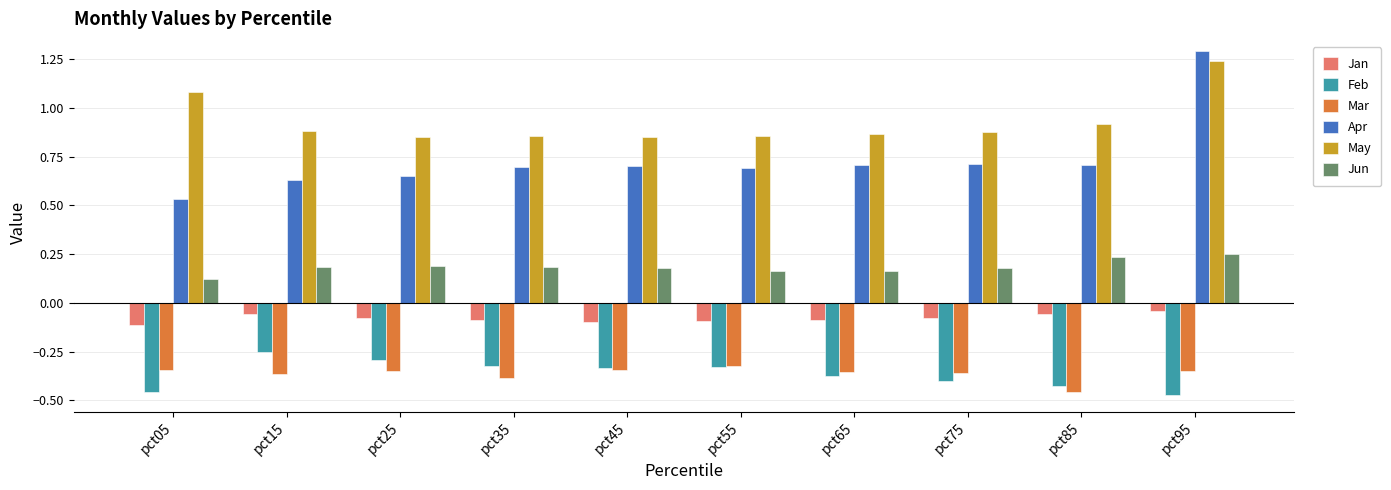

What is the highest value of the Apr series?

1.3